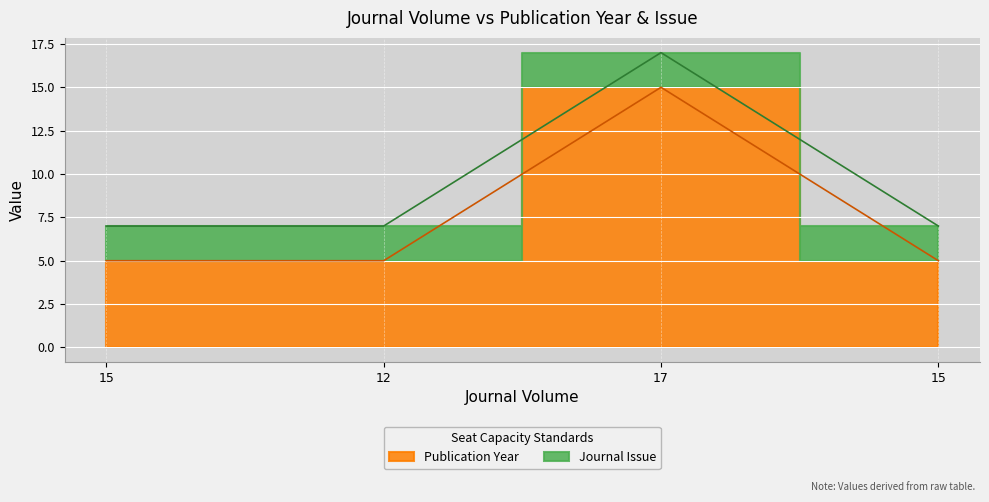

Rank the categories by value from highest to lowest.

17, 15, 12, 15